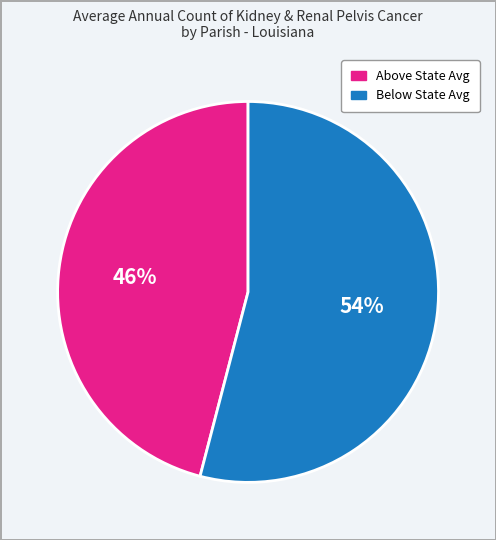

Is there any slice that represents more than half of the pie?

Yes